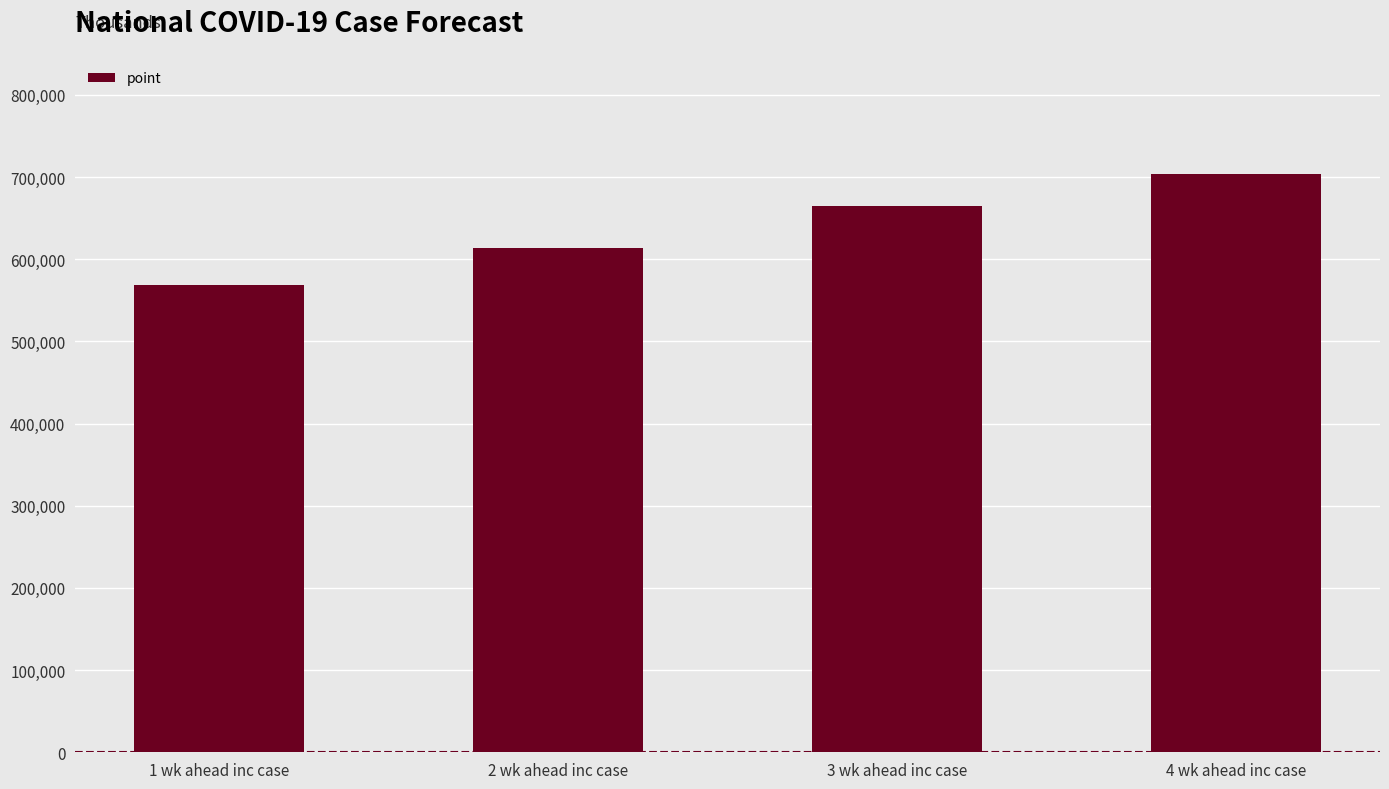

Does the chart contain any negative values?

No